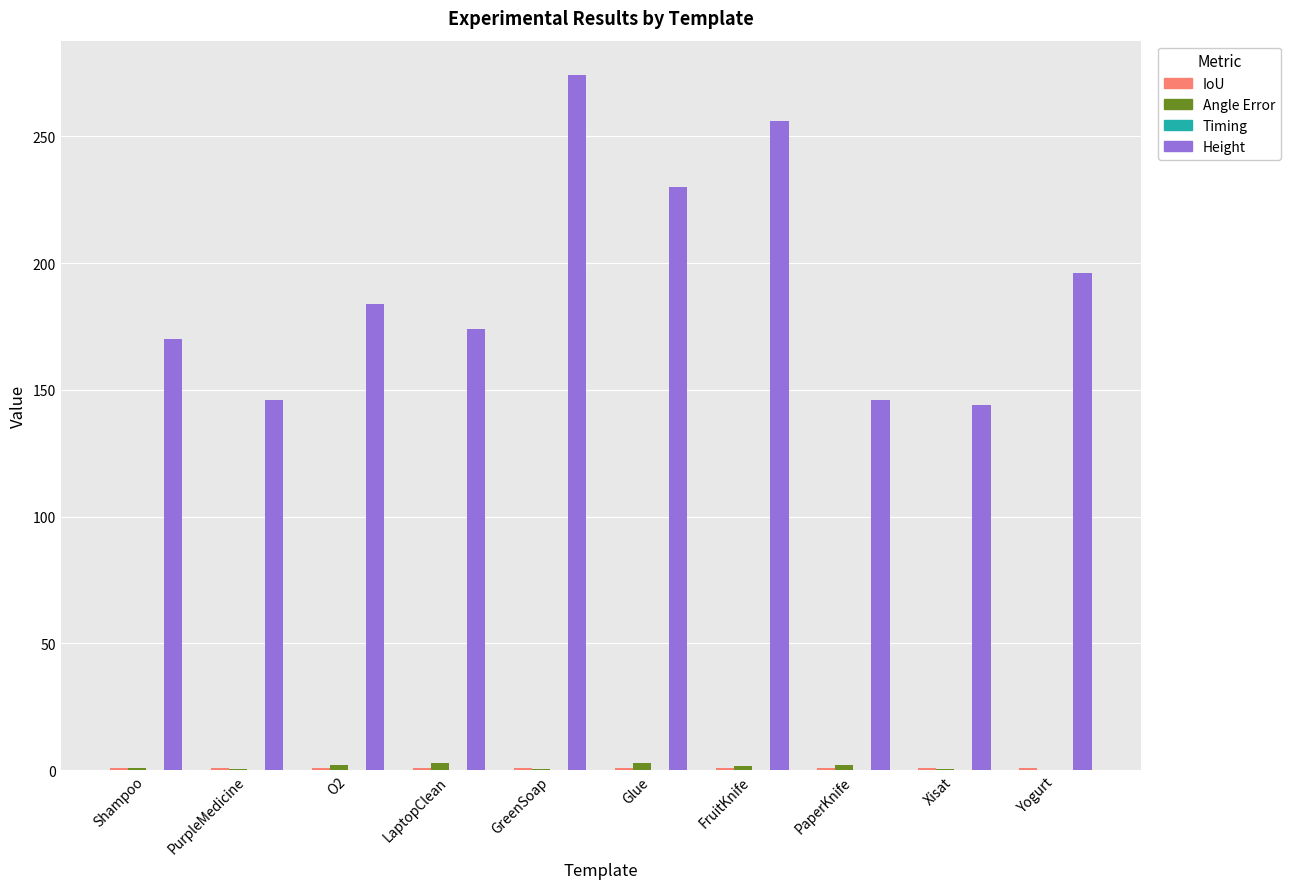

Between PurpleMedicine and Glue, which series saw the biggest shift?

Height